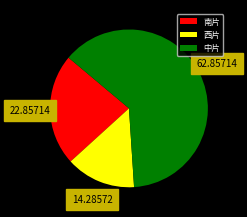

Does 西片 account for over 50% of the chart?

No